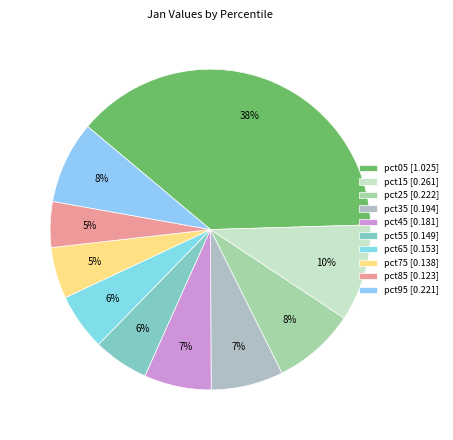

Is it true that pct25 is 1% of the pie?

False